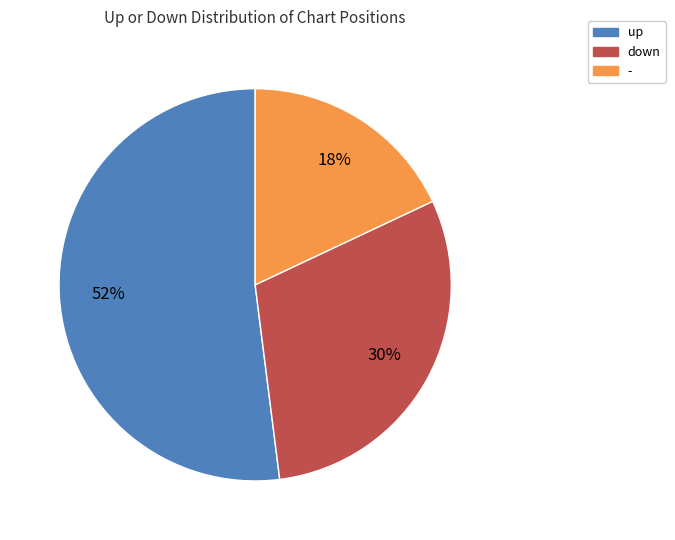

Approximately how many times larger is the value at down compared to up?

0.6